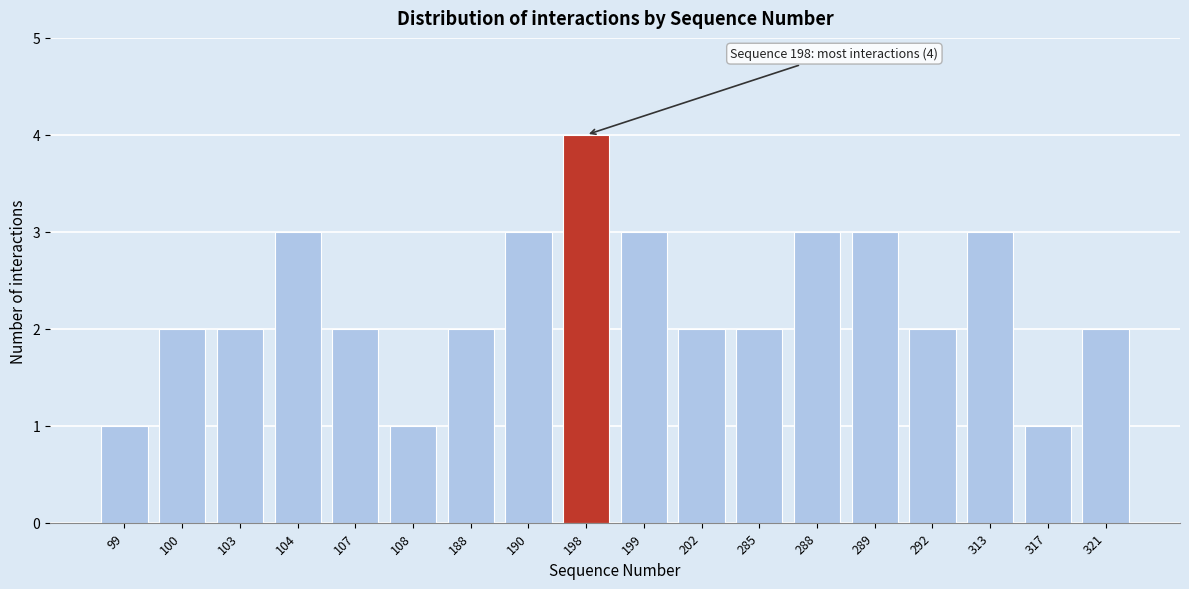

Reading left to right, extract all data points from this chart.

1	2	2	3	2	1	2	3	4	3	2	2	3	3	2	3	1	2